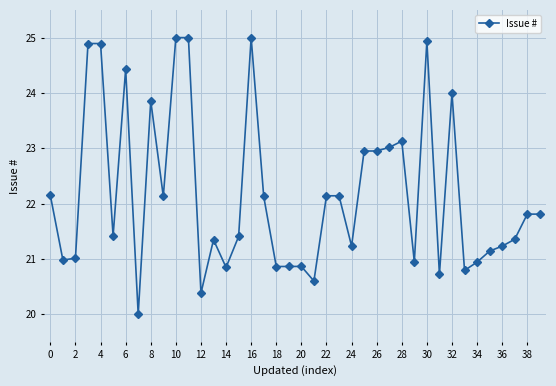

True or false: the data has more than 0 interior local peaks.

True